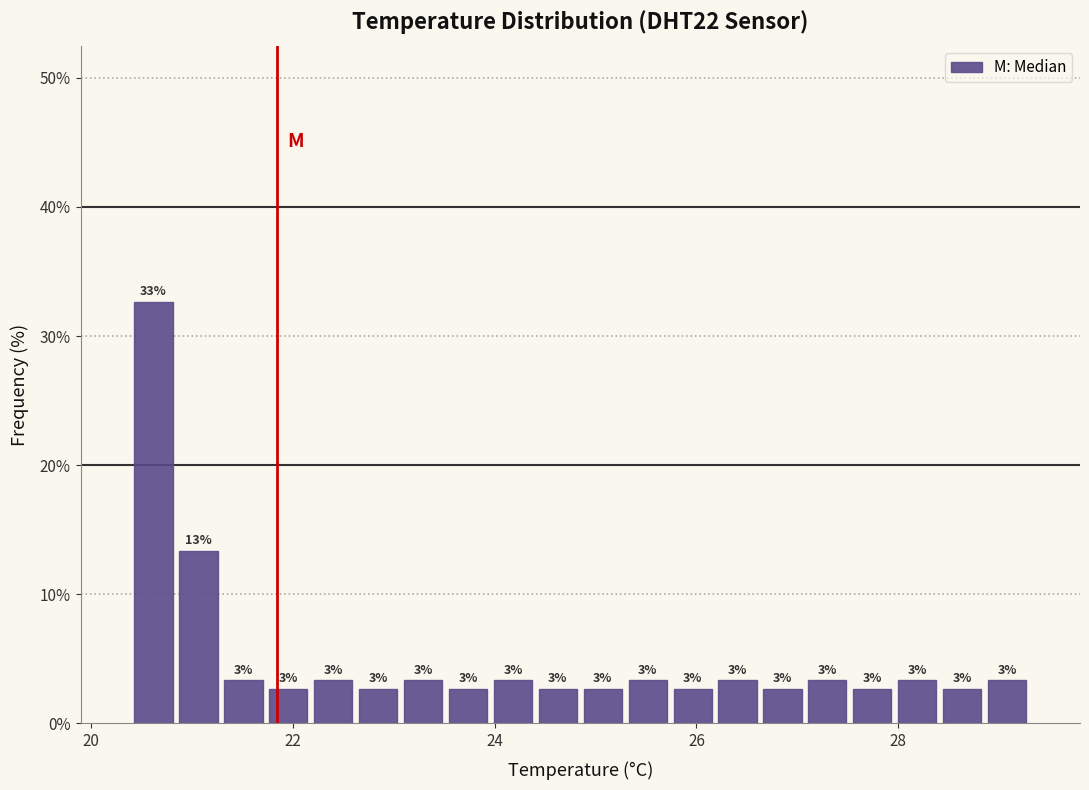

Read against the x-axis, roughly where is the centre of the tallest bar?

20.6